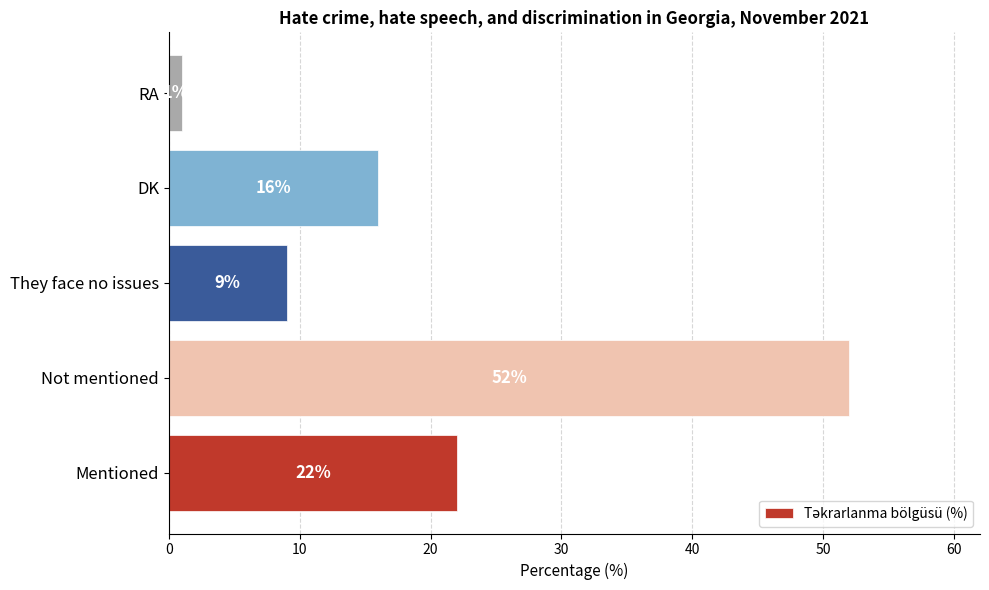

What is the sum of all values?

100